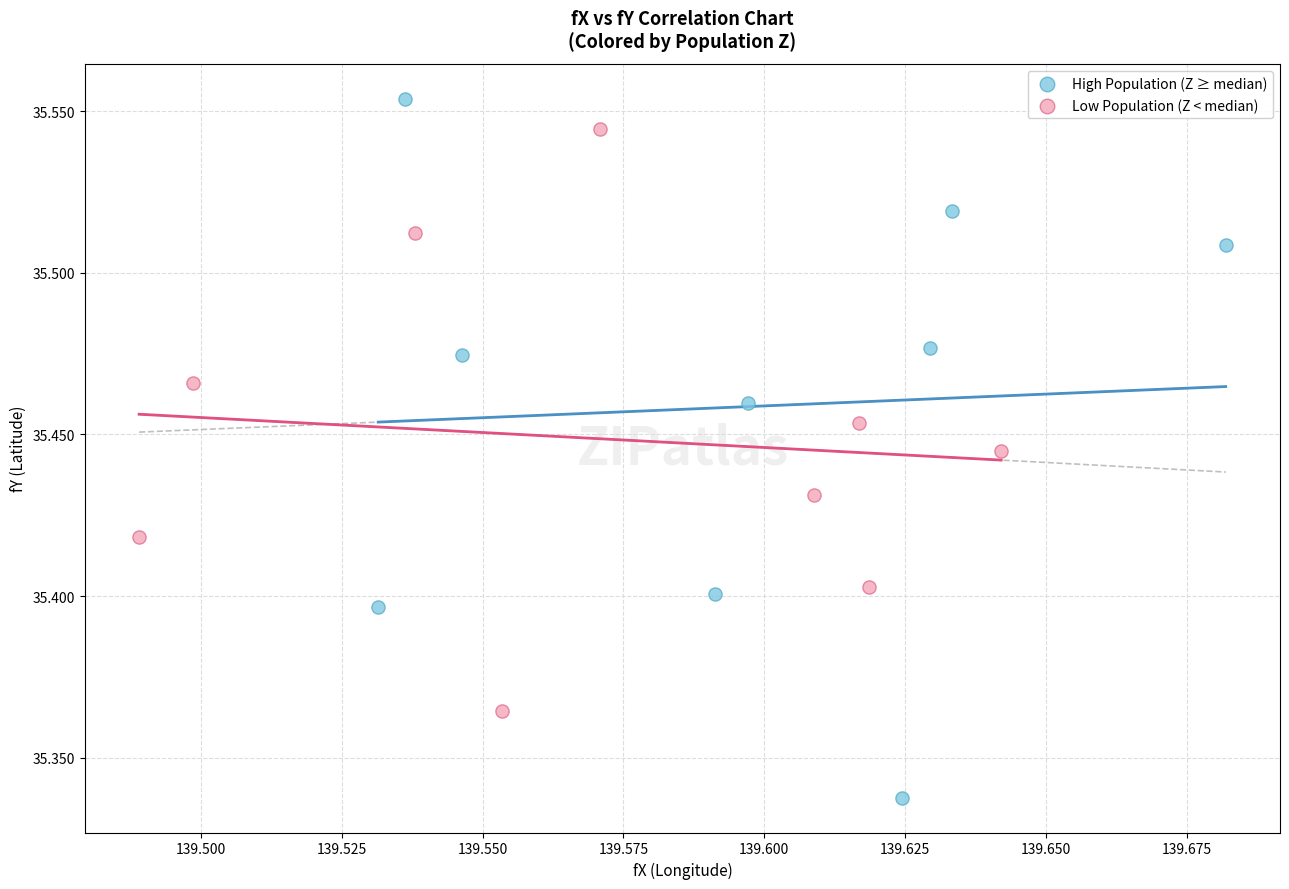

Which series reaches the minimum Y coordinate?

High Population (Z ≥ median)